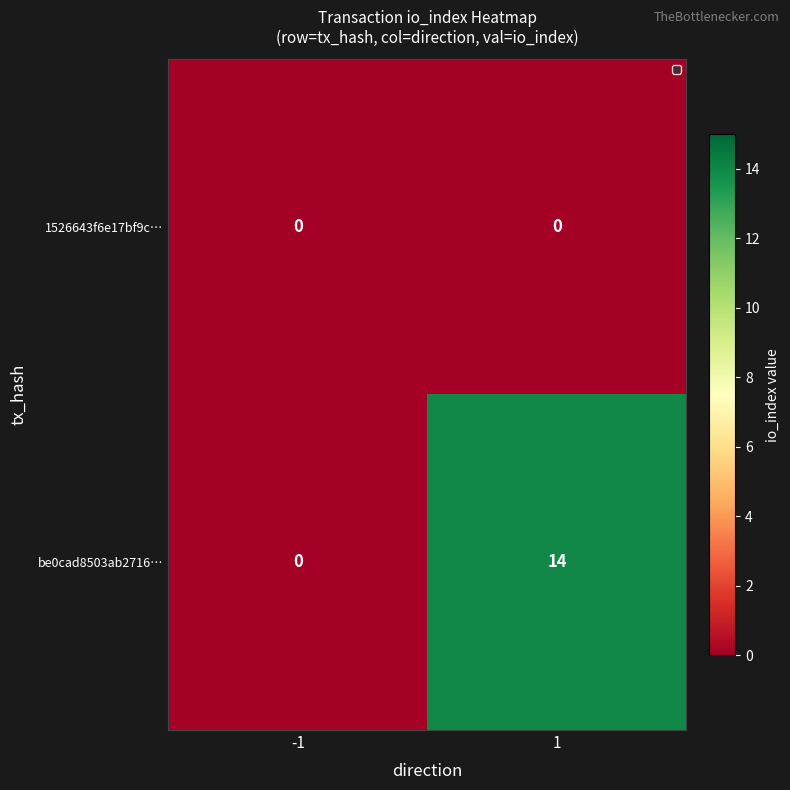

Reading left to right, list all the values displayed in this chart.

1526643f6e17bf9c…: 0	0
be0cad8503ab2716…: 0	14